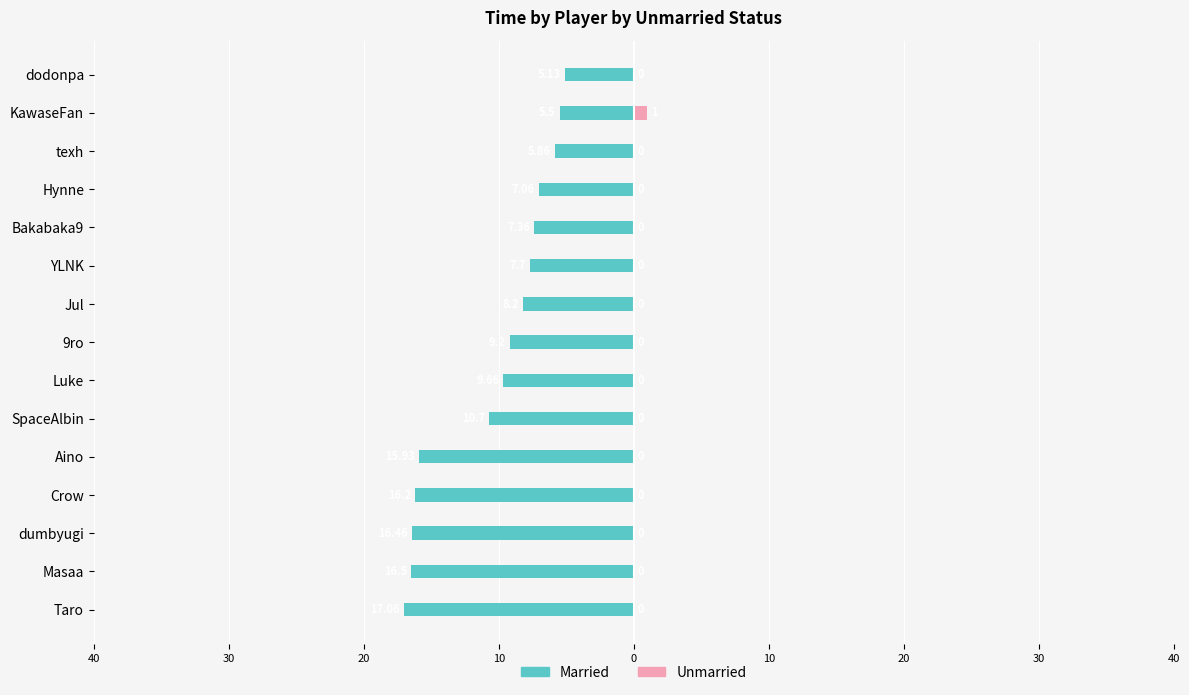

What is the spread (max minus min) of values at Crow?

16.2